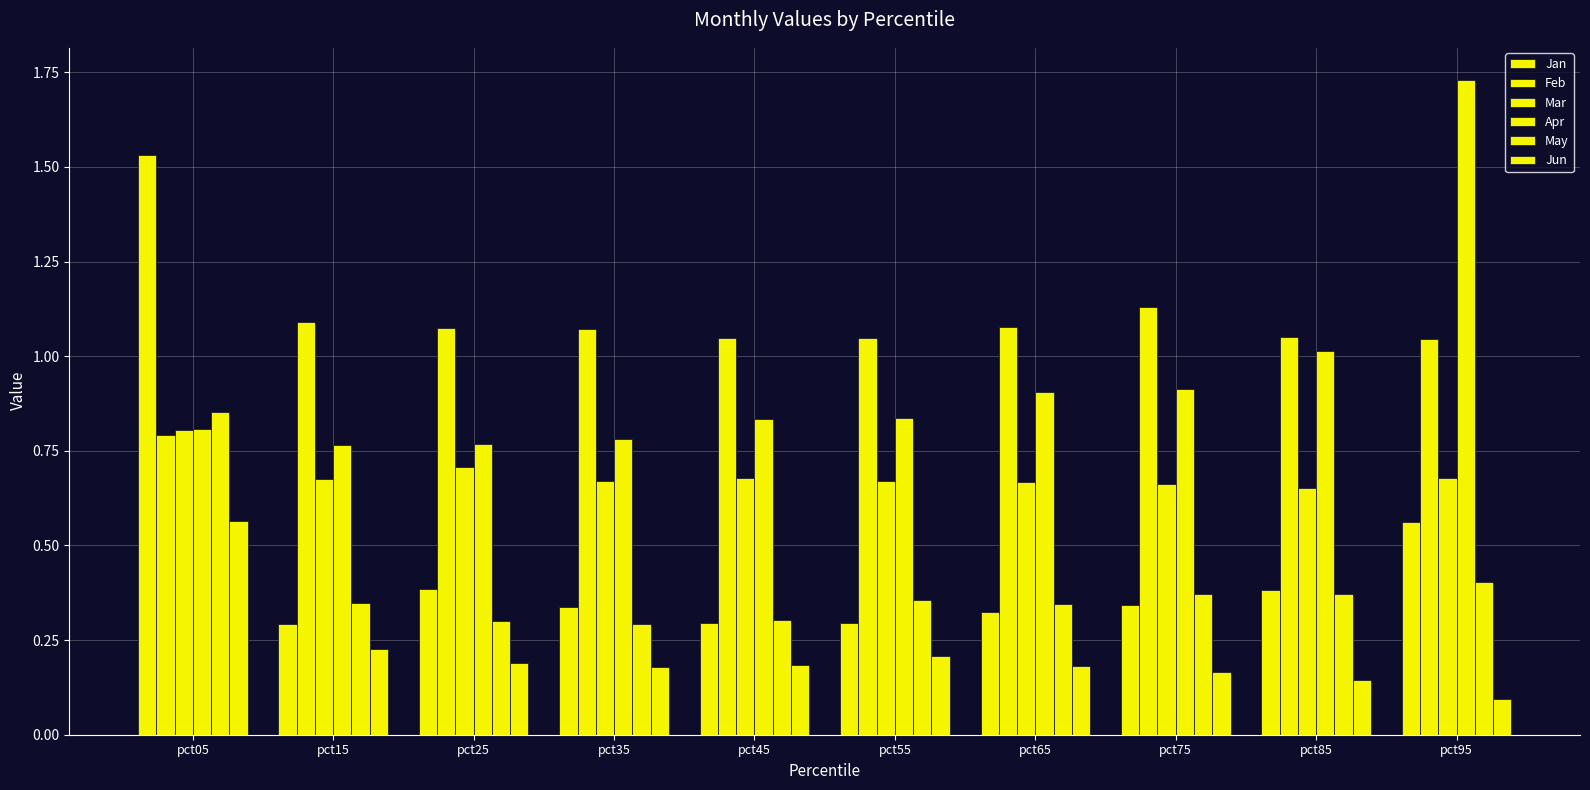

Reading left to right, what are all the values shown in this chart?

Jan: pct05=1.5	pct15=0.3	pct25=0.4	pct35=0.3	pct45=0.3	pct55=0.3	pct65=0.3	pct75=0.3	pct85=0.4	pct95=0.6
Feb: pct05=0.8	pct15=1.1	pct25=1.1	pct35=1.1	pct45=1.0	pct55=1.0	pct65=1.1	pct75=1.1	pct85=1.1	pct95=1.0
Mar: pct05=0.8	pct15=0.7	pct25=0.7	pct35=0.7	pct45=0.7	pct55=0.7	pct65=0.7	pct75=0.7	pct85=0.7	pct95=0.7
Apr: pct05=0.8	pct15=0.8	pct25=0.8	pct35=0.8	pct45=0.8	pct55=0.8	pct65=0.9	pct75=0.9	pct85=1.0	pct95=1.7
May: pct05=0.9	pct15=0.3	pct25=0.3	pct35=0.3	pct45=0.3	pct55=0.4	pct65=0.3	pct75=0.4	pct85=0.4	pct95=0.4
Jun: pct05=0.6	pct15=0.2	pct25=0.2	pct35=0.2	pct45=0.2	pct55=0.2	pct65=0.2	pct75=0.2	pct85=0.1	pct95=0.1